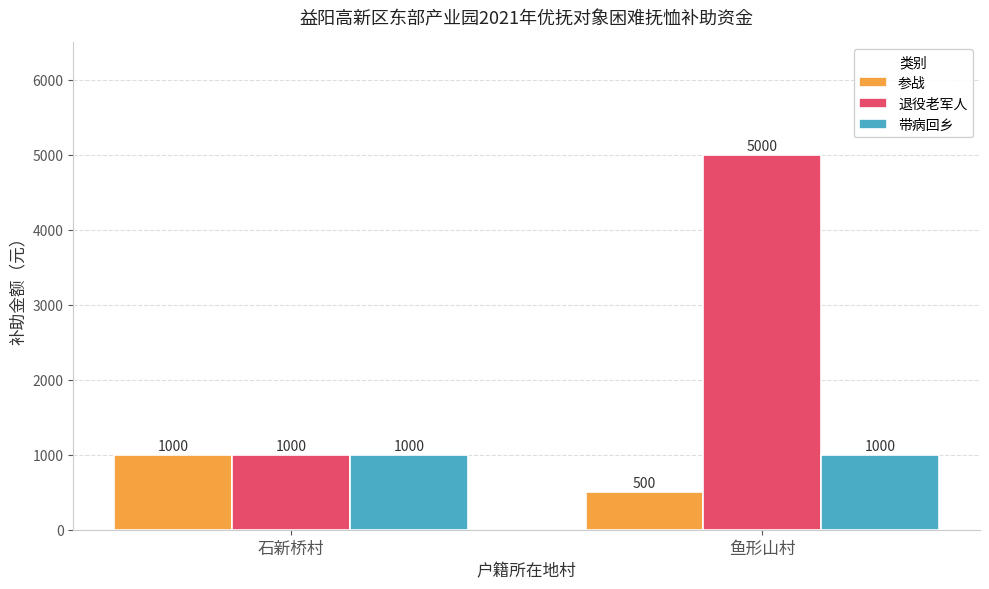

What are all the series names shown in the legend?

参战, 退役老军人, 带病回乡